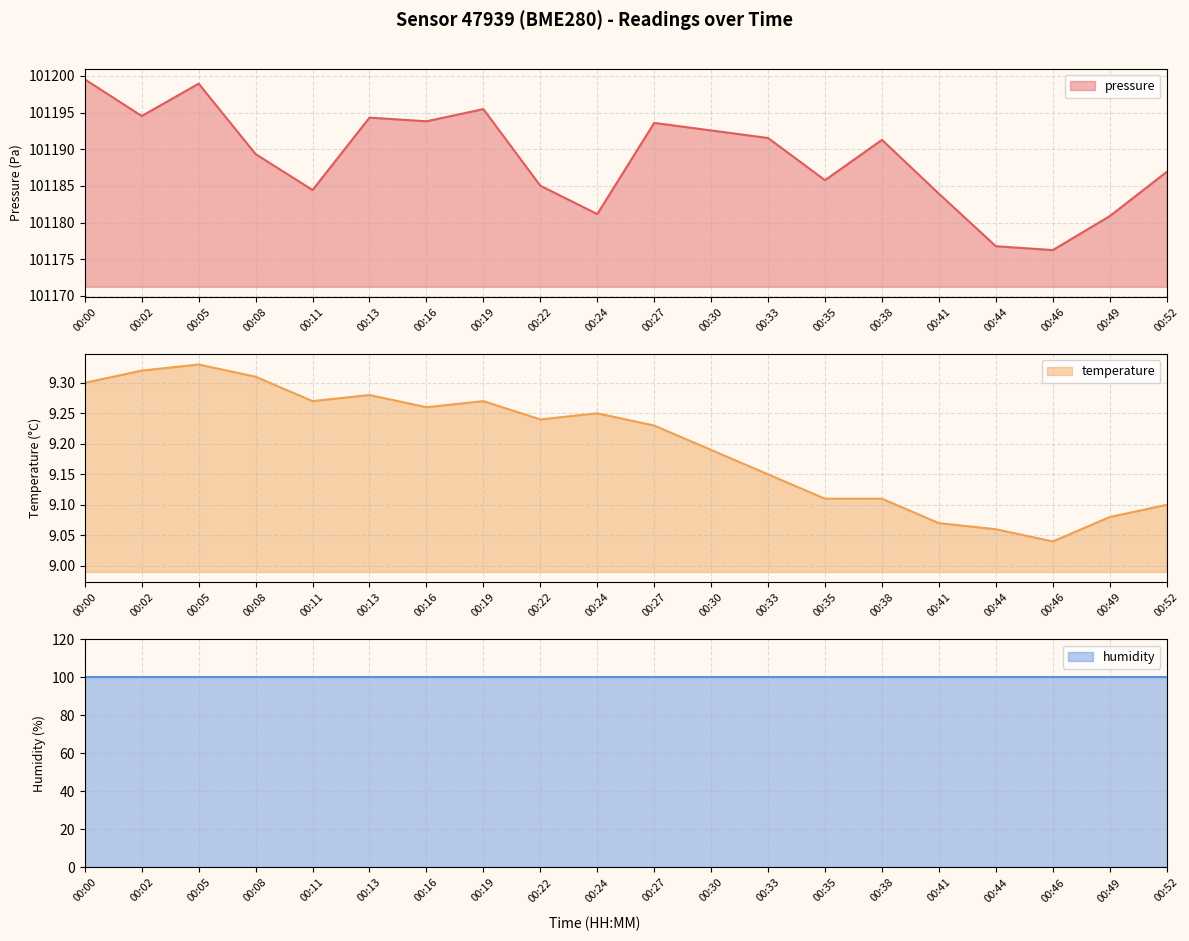

True or false: pressure and temperature cross at least once.

False